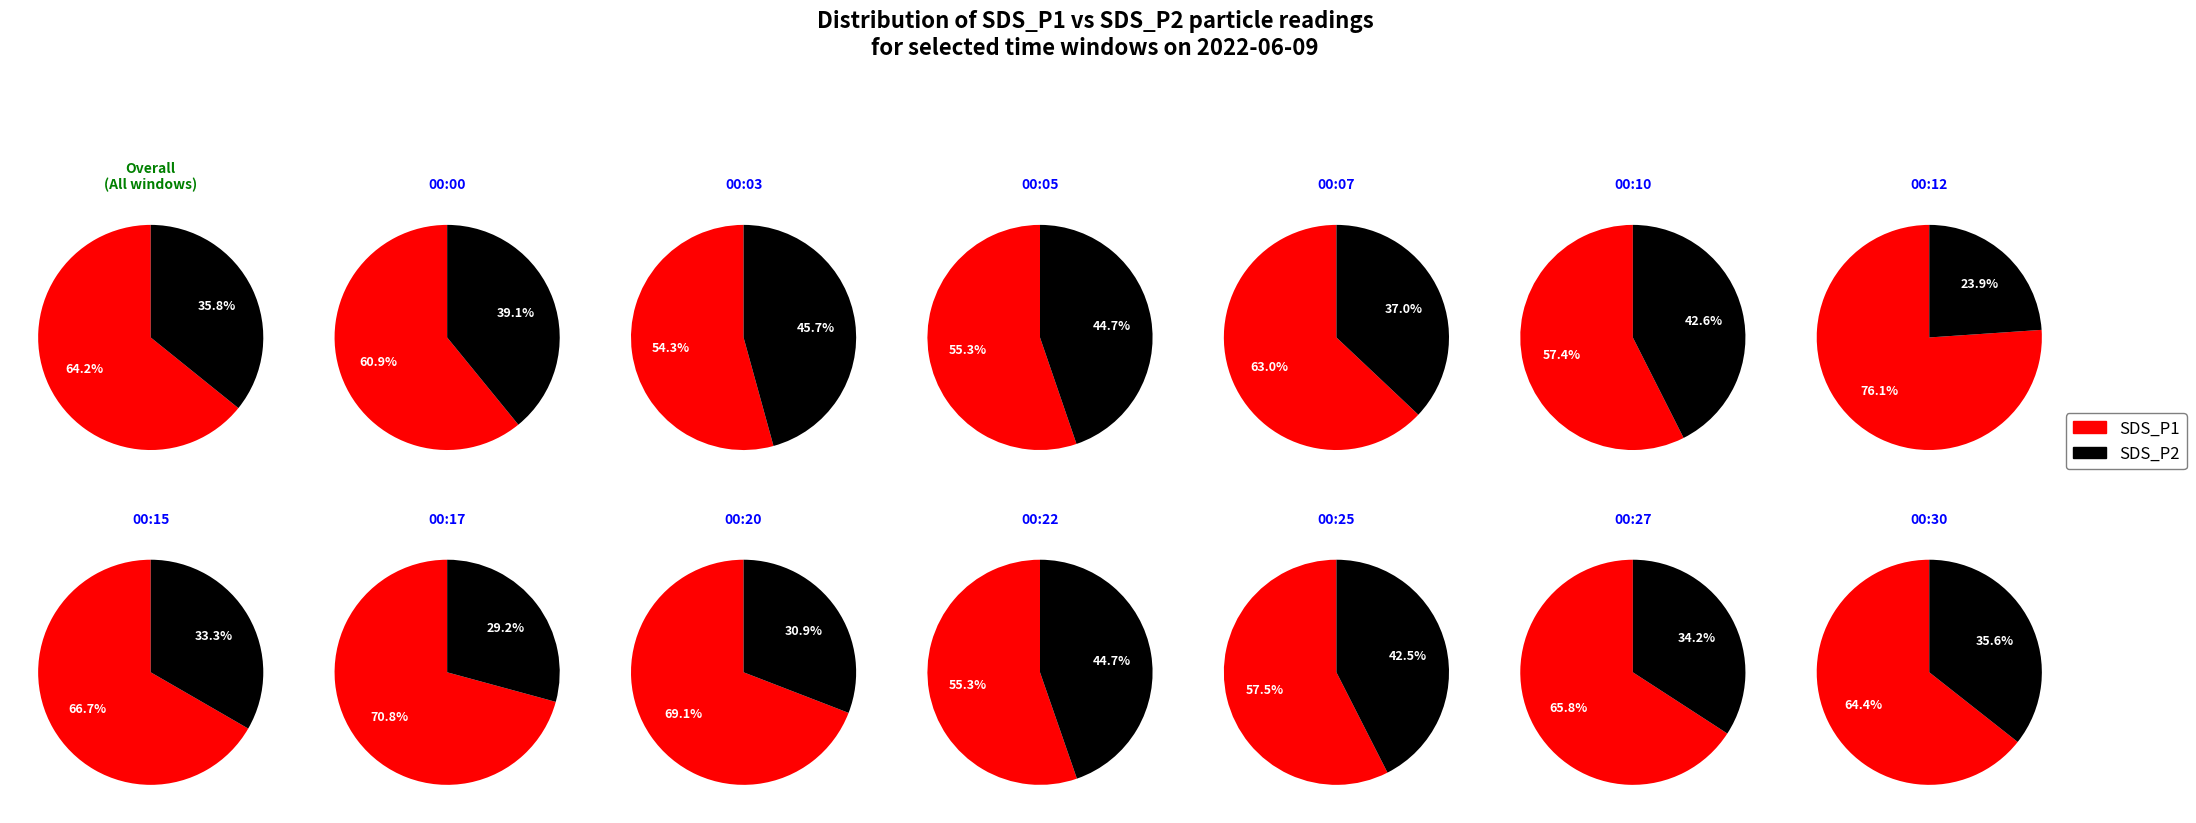

Does 00:22 account for over 50% of the chart?

No